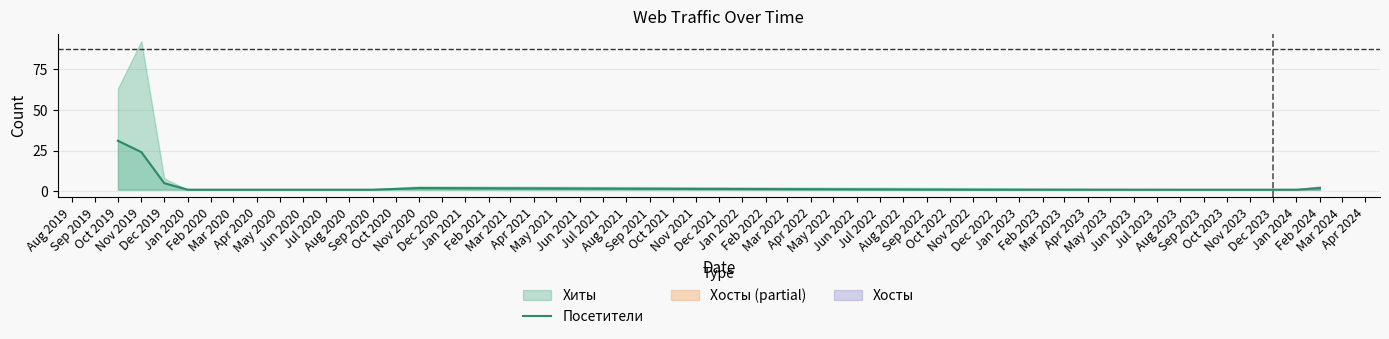

Does the chart display data point markers on the line(s)?

No